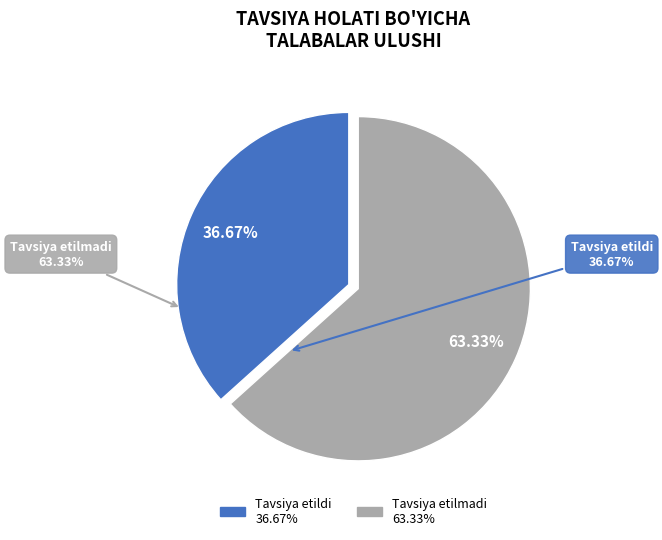

What is the largest slice in the pie chart?

Tavsiya etilmadi